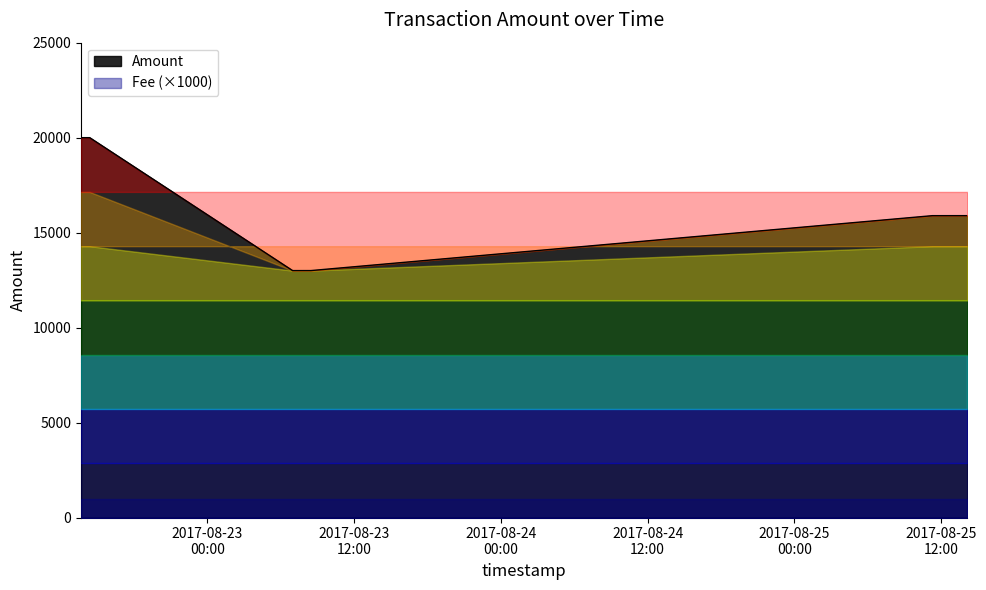

What is the ratio of the value at 2017-08-23 06:57:54 to the value at 2017-08-23 08:27:48?

1.0